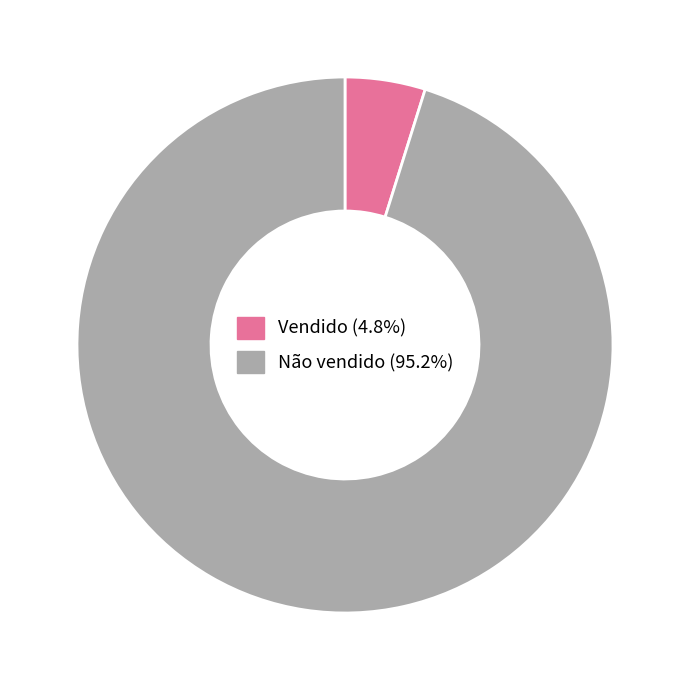

Is it true that Vendido is 10% of the pie?

False